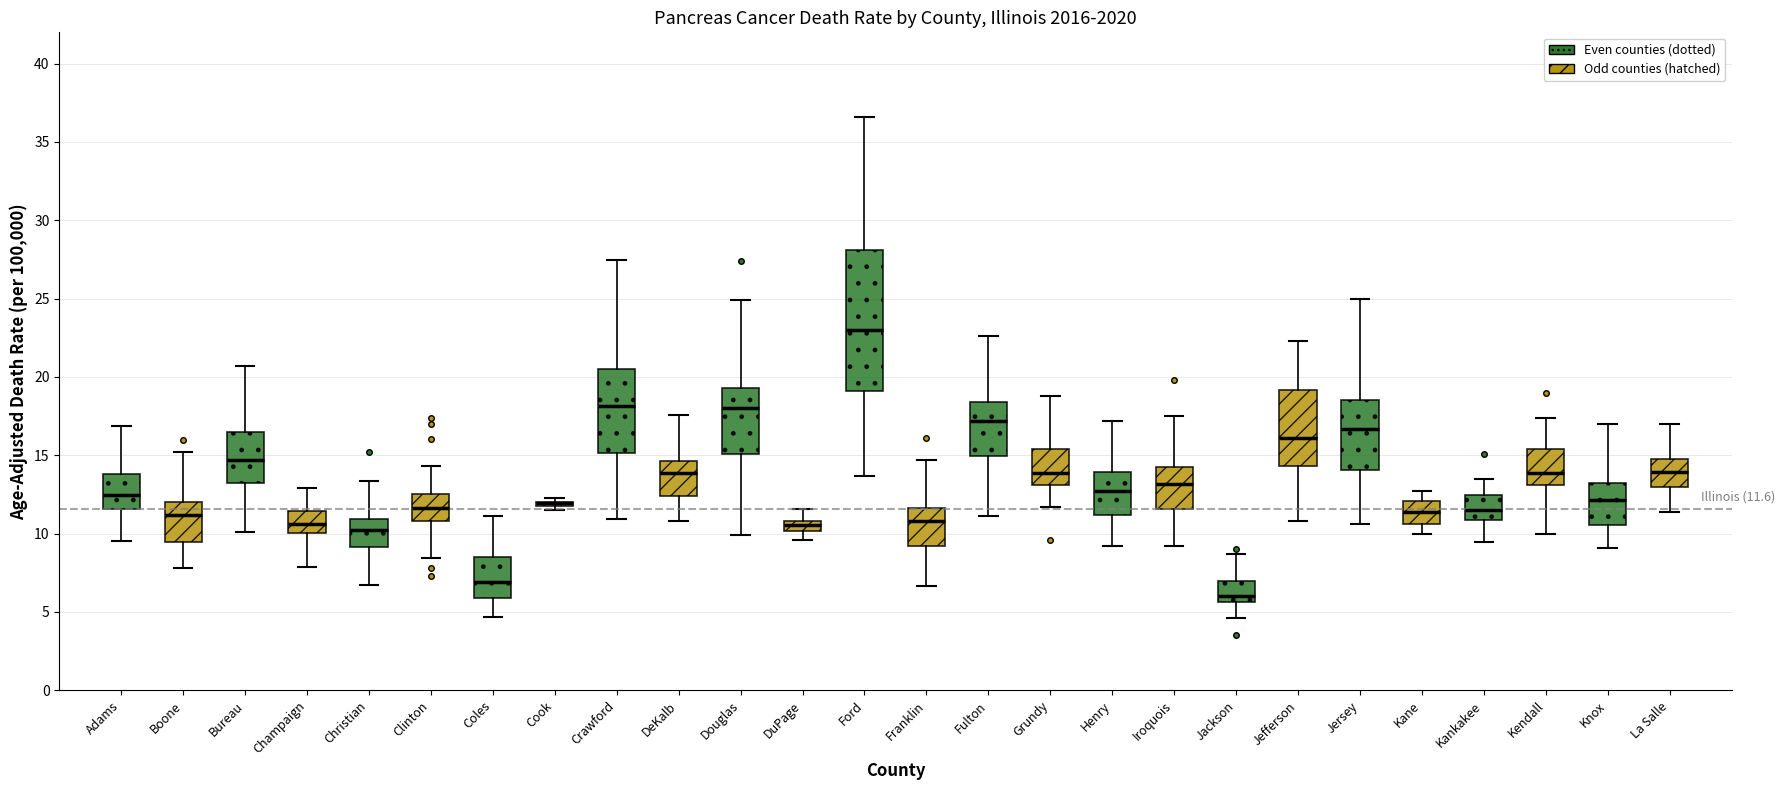

Which box is the tallest, from its lower edge to its upper edge?

Ford